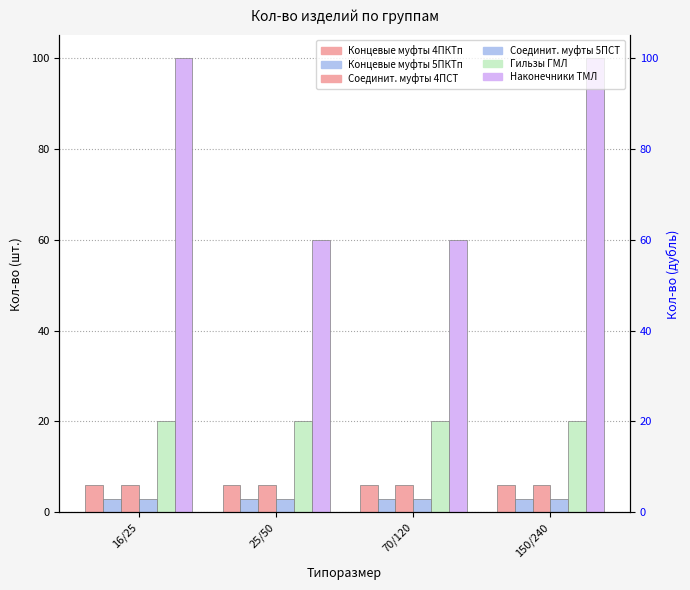

Between 25/50 and 150/240, which series saw the biggest shift?

Наконечники ТМЛ